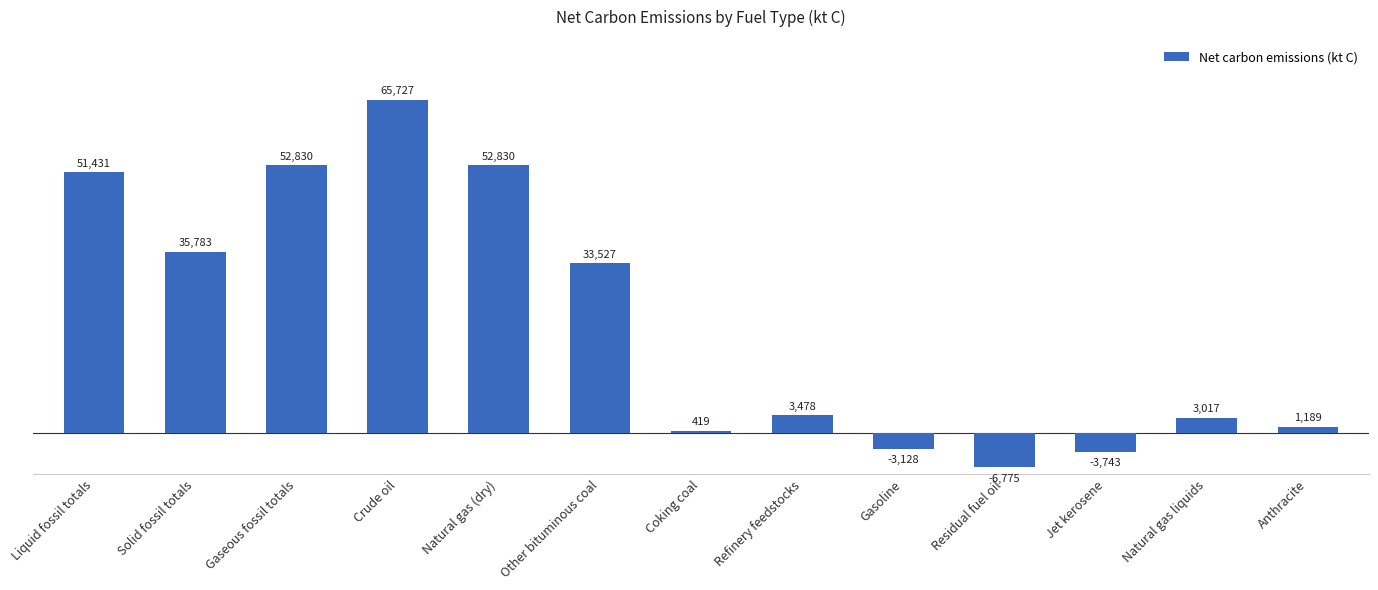

Which category has the lowest value across all series?

Residual fuel oil